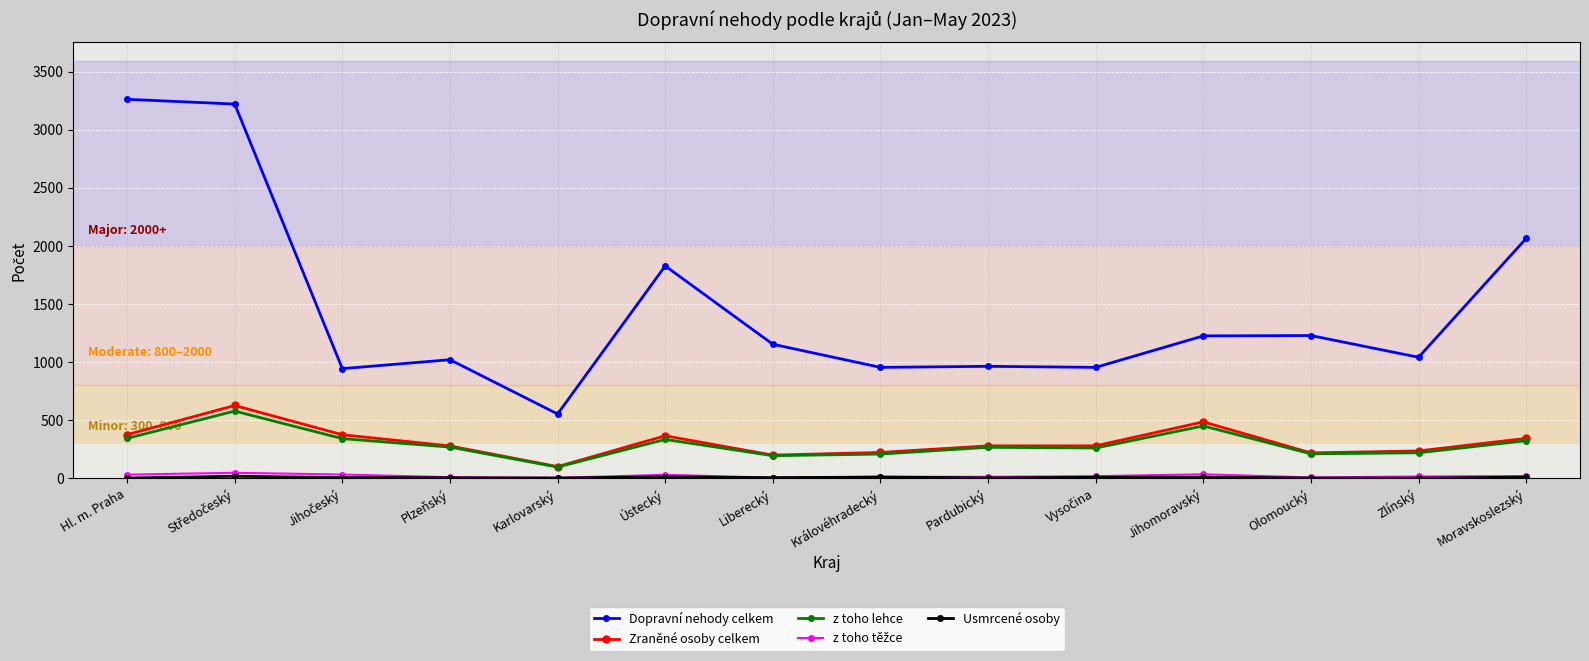

Which series has the largest range (max minus min)?

Dopravní nehody celkem